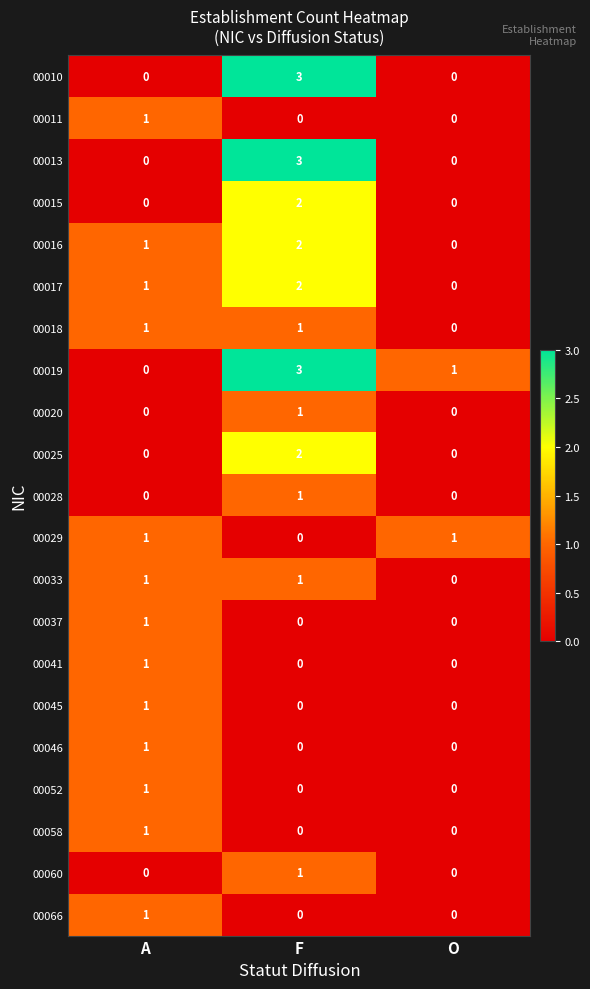

Rank the categories by 00016 value from lowest to highest.

O, A, F